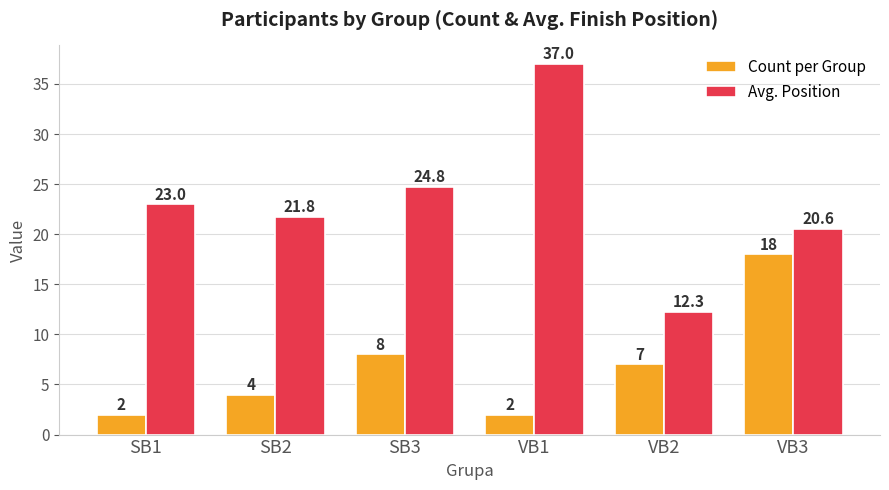

Does the chart contain stacked bars?

No